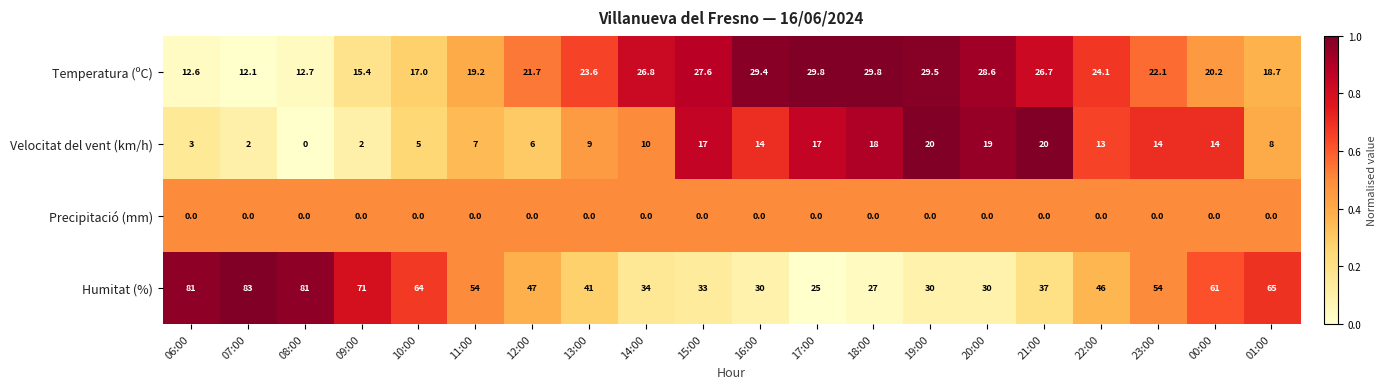

What is the difference between the Temperatura (ºC) values at 00:00 and 08:00?

7.5